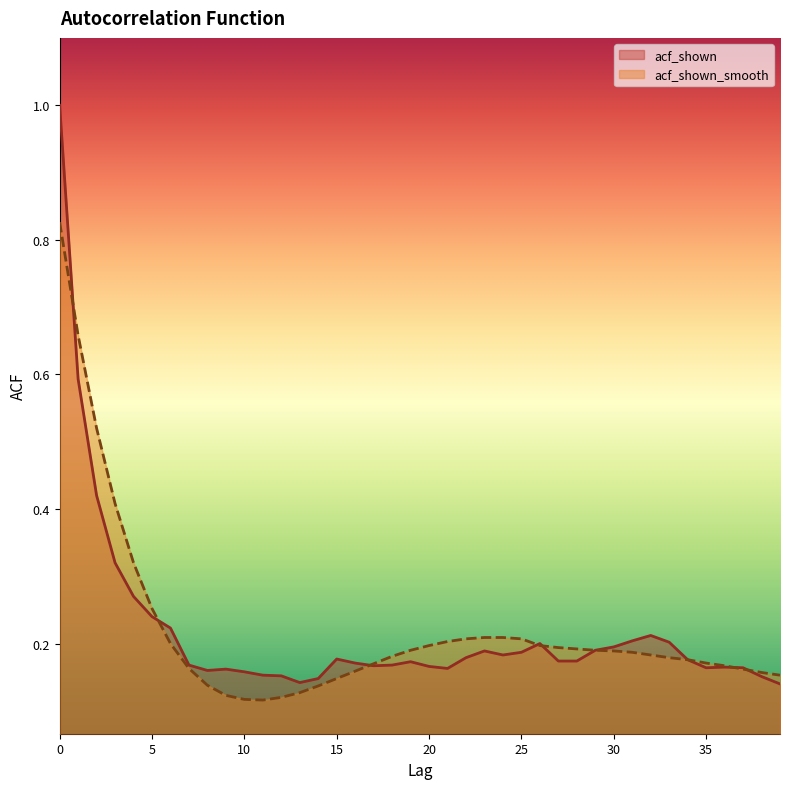

After their last crossing, which series has the higher values: acf_shown or acf_shown_smooth?

acf_shown_smooth